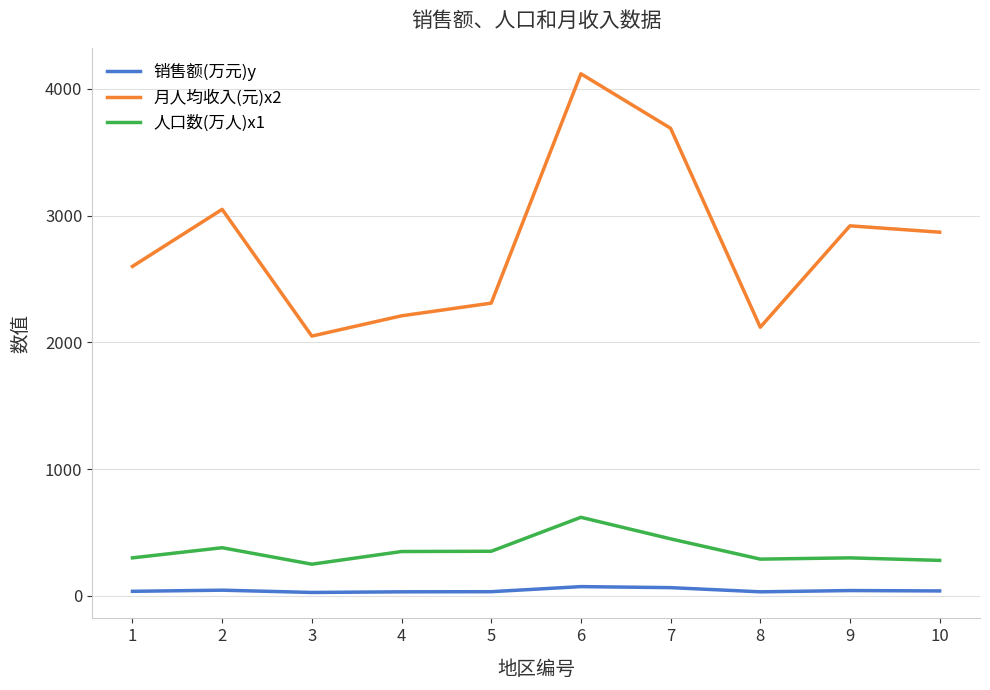

Is it true that 销售额(万元)y equals 32.0 at 8?

True